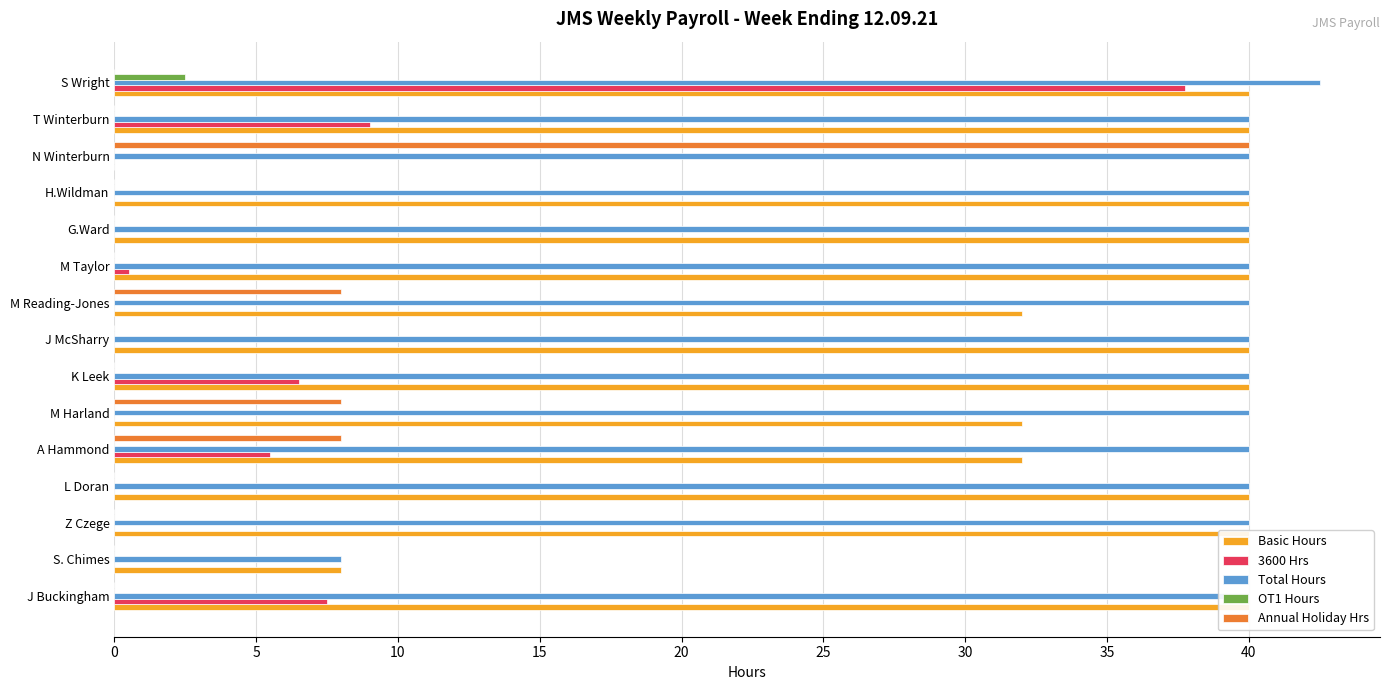

At how many categories does at least one series exceed 10?

14